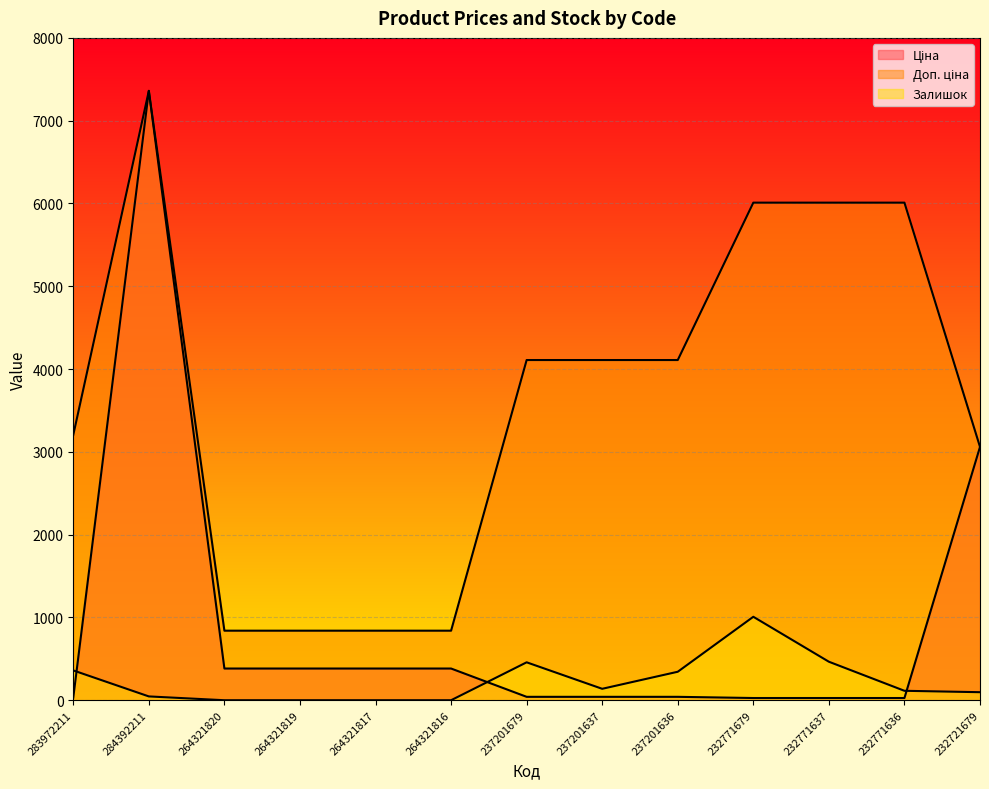

Reading left to right, extract all data points from this chart.

Ціна: 283972211=32.0	284392211=7360.2	264321820=382.9	264321819=382.9	264321817=382.9	264321816=382.9	237201679=41.1	237201637=41.1	237201636=41.1	232771679=26.7	232771637=26.7	232771636=26.7	232721679=3059.7
Доп. ціна: 283972211=3205.0	284392211=7360.2	264321820=840.0	264321819=840.0	264321817=840.0	264321816=840.0	237201679=4109.0	237201637=4109.0	237201636=4109.0	232771679=6010.0	232771637=6010.0	232771636=6010.0	232721679=3060.0
Залишок: 283972211=360.0	284392211=46.0	264321820=0.0	264321819=0.0	264321817=0.0	264321816=0.0	237201679=458.0	237201637=138.0	237201636=344.0	232771679=1008.0	232771637=465.0	232771636=114.0	232721679=97.0